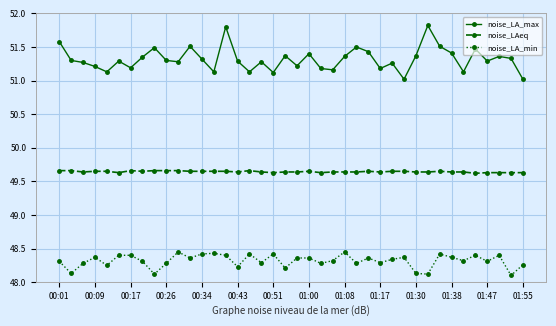

True or false: noise_LA_min and noise_LAeq intersect in this chart.

False